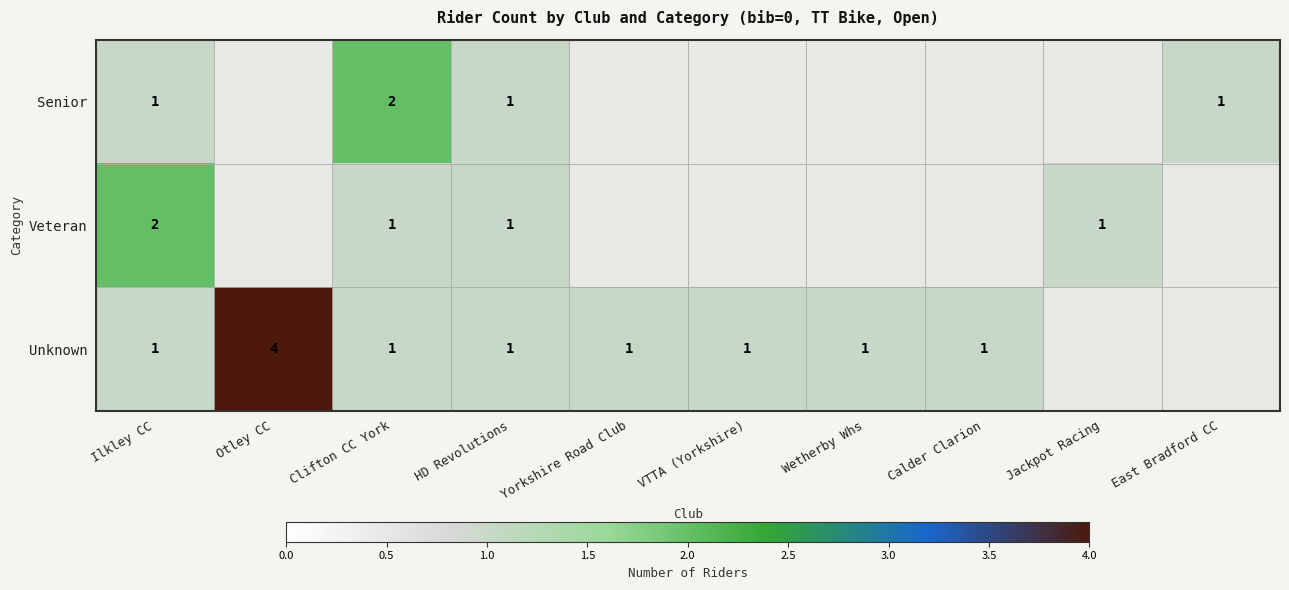

The value of Unknown at Otley CC is 4. True or false?

True